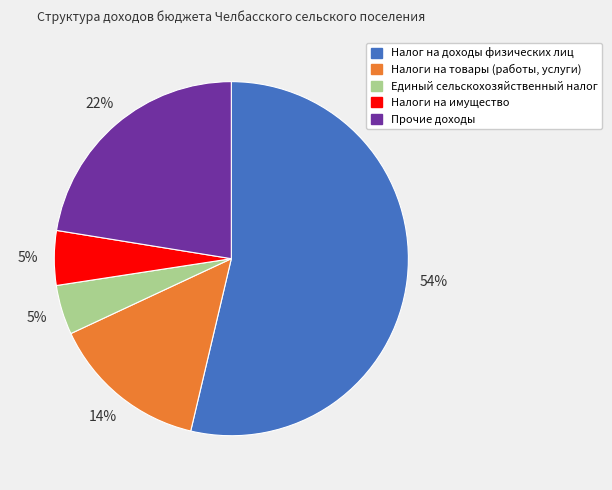

Which has a higher value, Единый сельскохозяйственный налог or Налог на доходы физических лиц?

Налог на доходы физических лиц